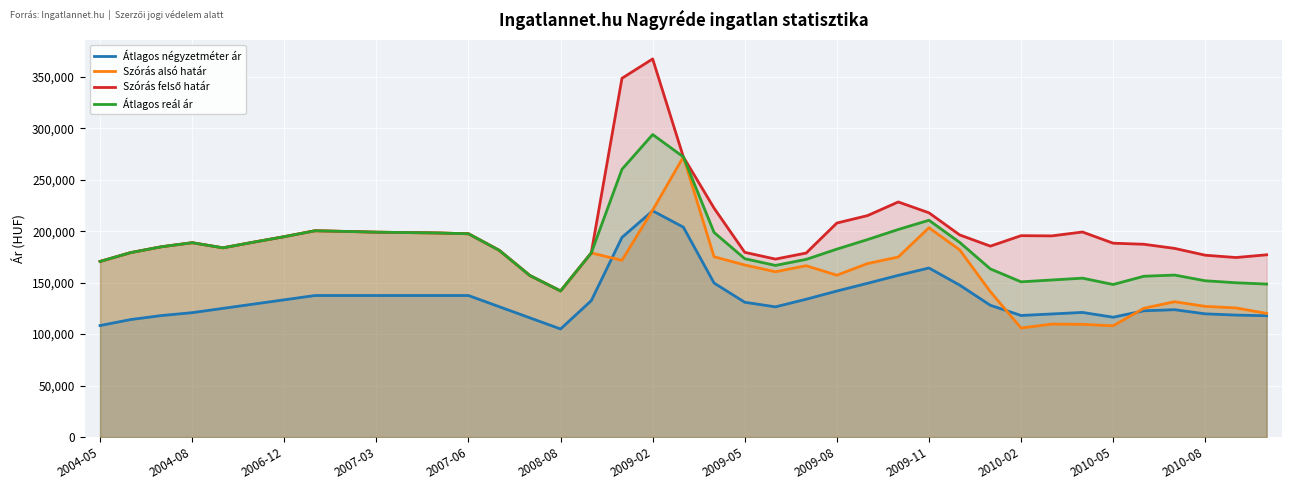

Which category has the highest value in the Átlagos reál ár series?

2009-02